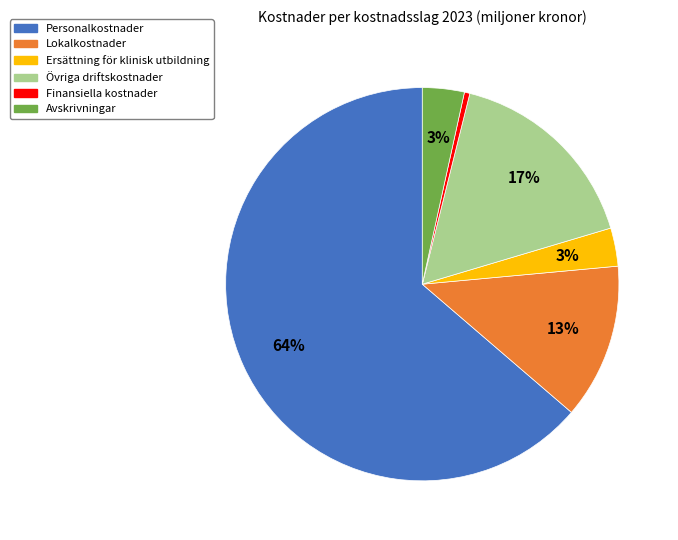

True or false: Ersättning för klinisk utbildning accounts for 3% of the total.

True